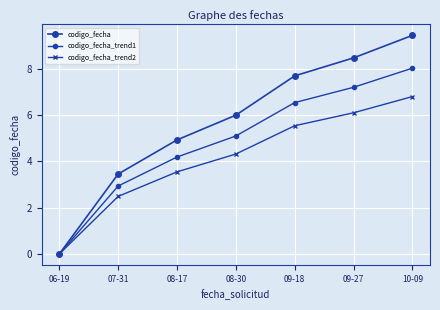

What is the difference between the maximum and minimum values in the codigo_fecha series?

9.4